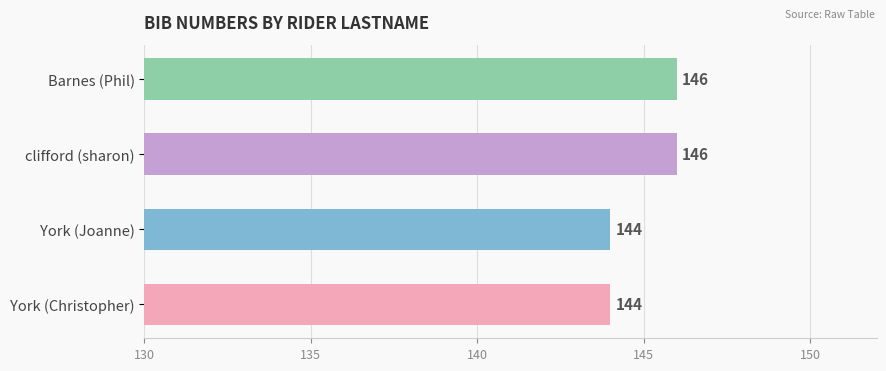

Reading bottom to top, what are all the values shown in this chart?

York (Christopher)=144	York (Joanne)=144	clifford (sharon)=146	Barnes (Phil)=146